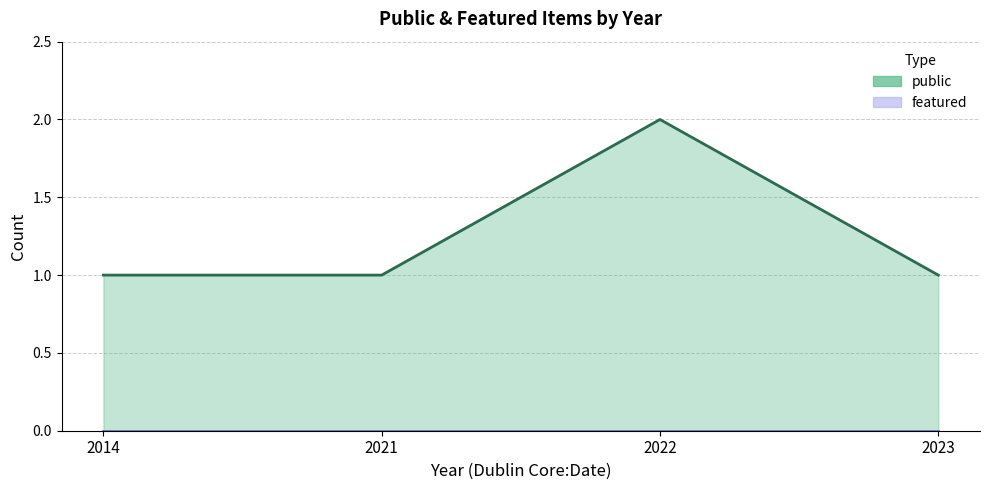

True or false: public and featured intersect in this chart.

False